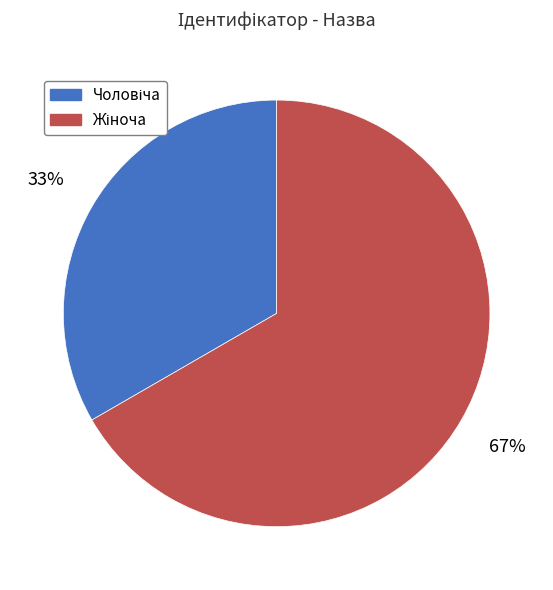

To the nearest percent, what is the average slice percentage?

50%